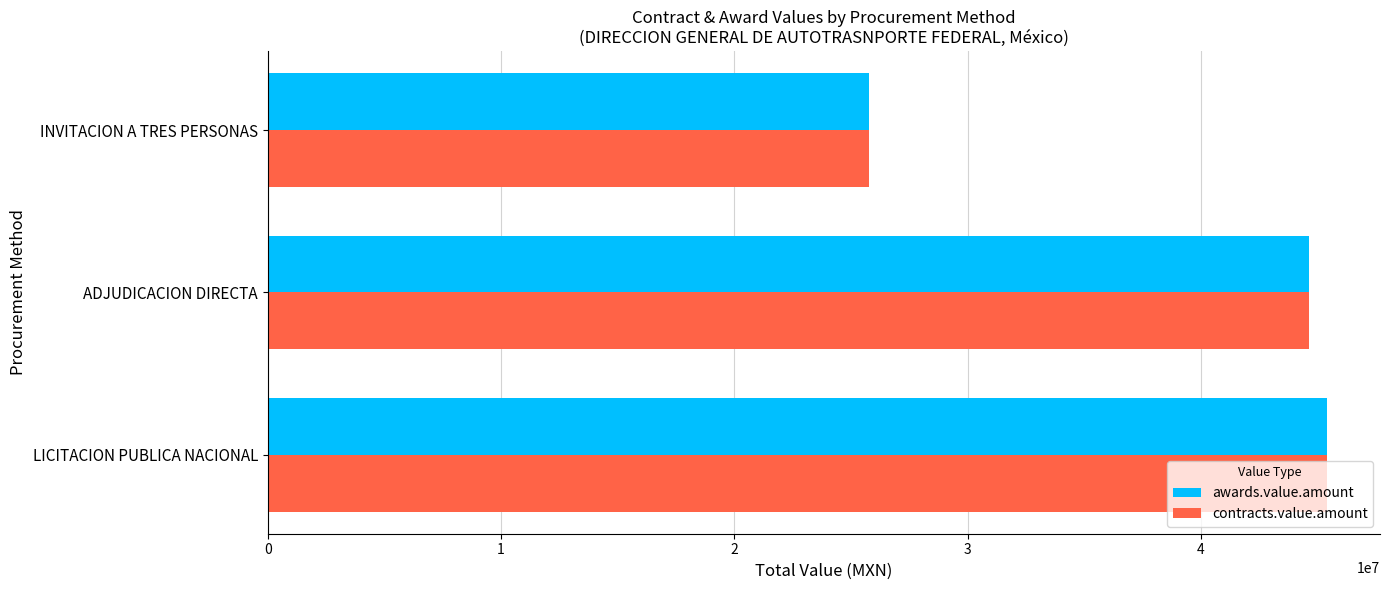

What is the sum of all contracts.value.amount values?

115827180.7